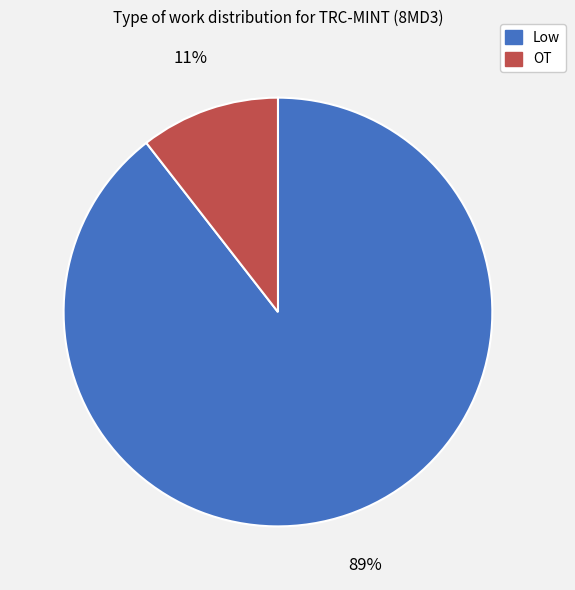

Is it true that Low is 89% of the pie?

True